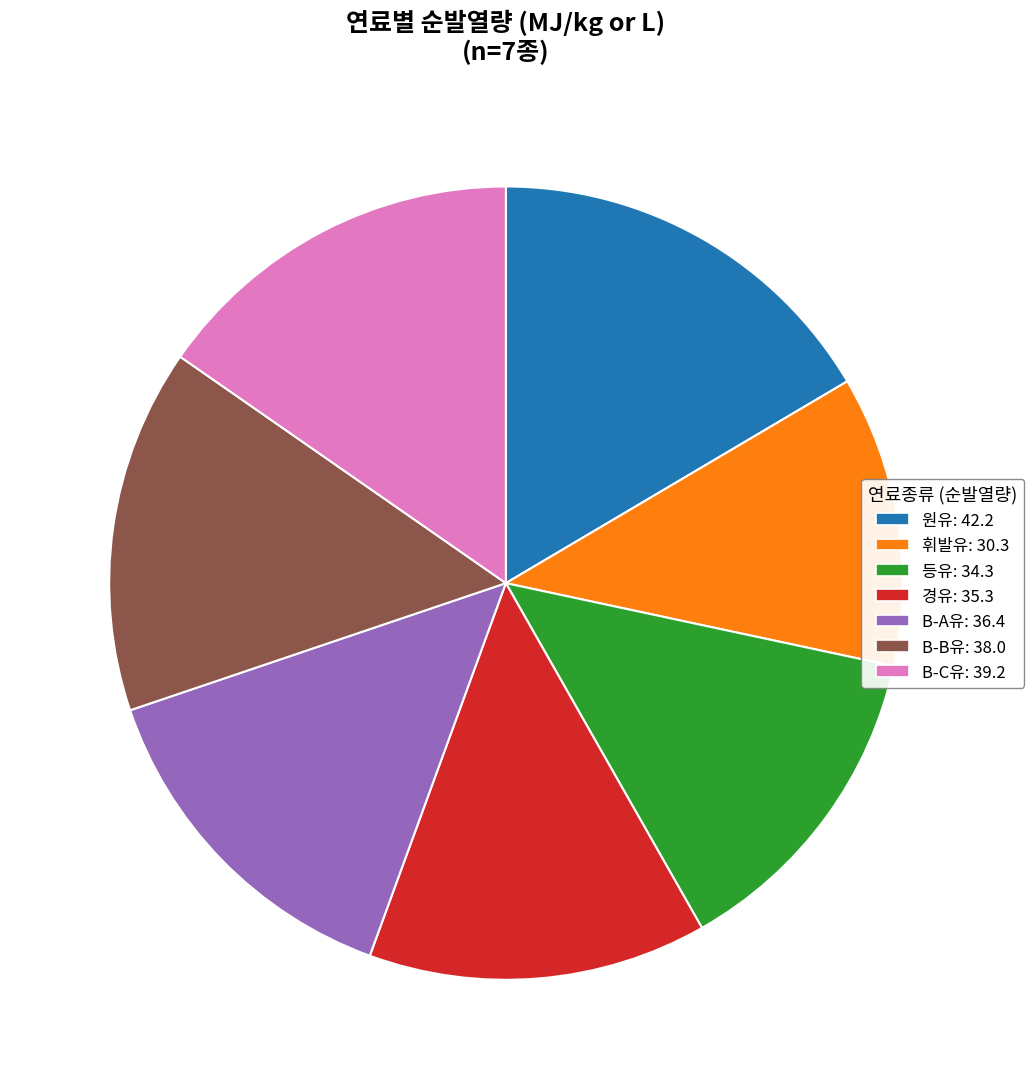

Approximately how many times larger is the value at 휘발유: 30.3 compared to B-C유: 39.2?

0.8